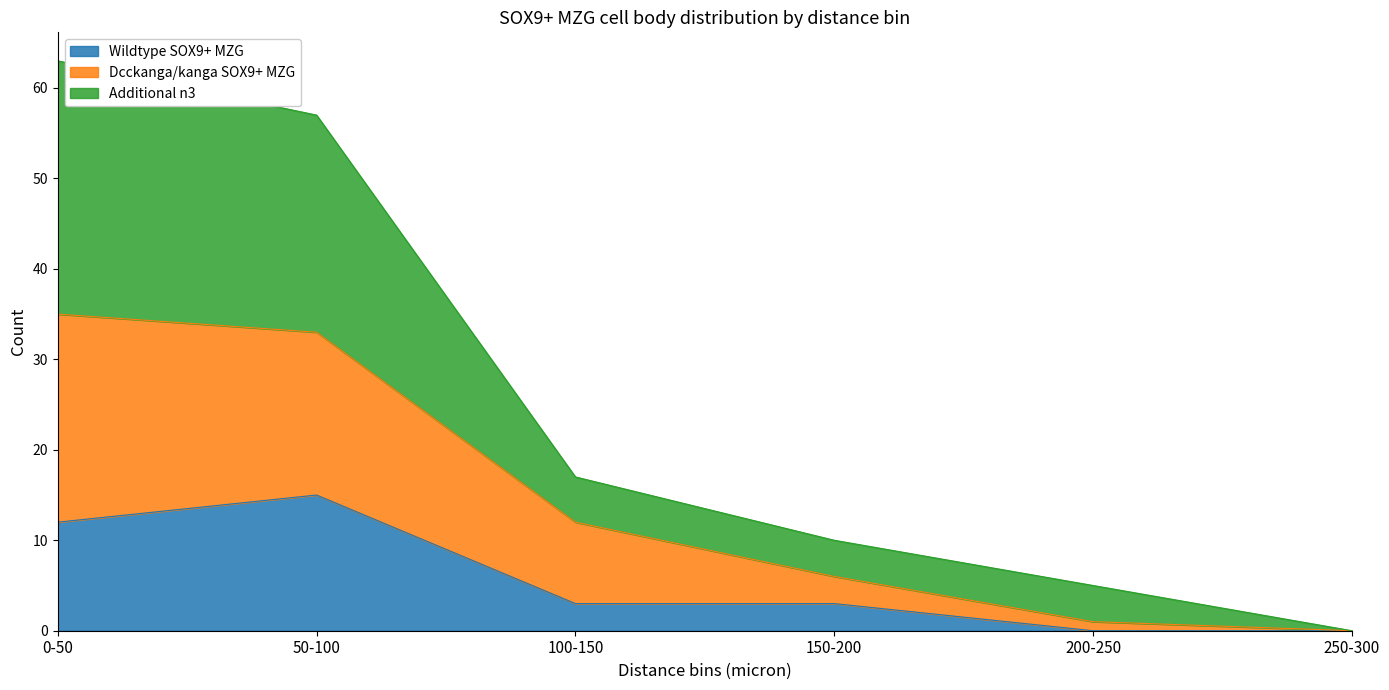

What is the total value across all series at 100-150?

17